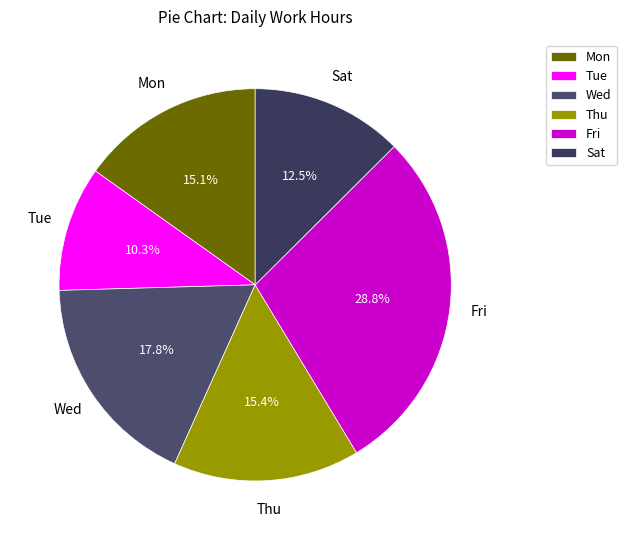

What portion of the pie excludes Tue?

89.7%